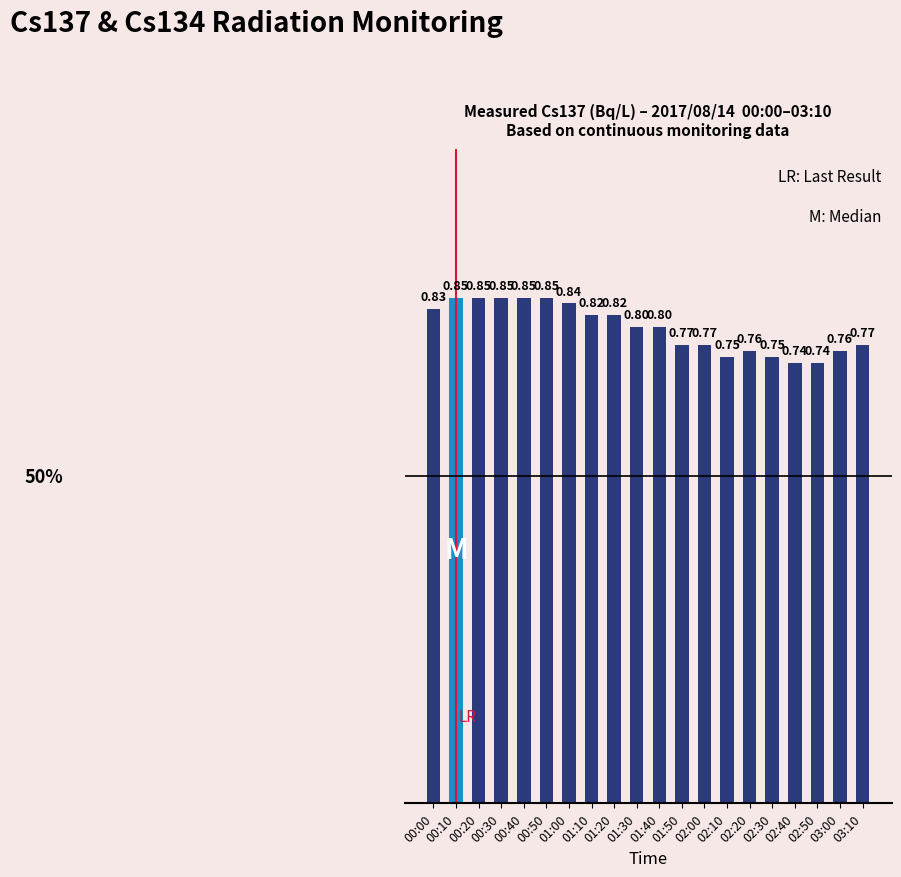

What is the sum of all values?

16.0